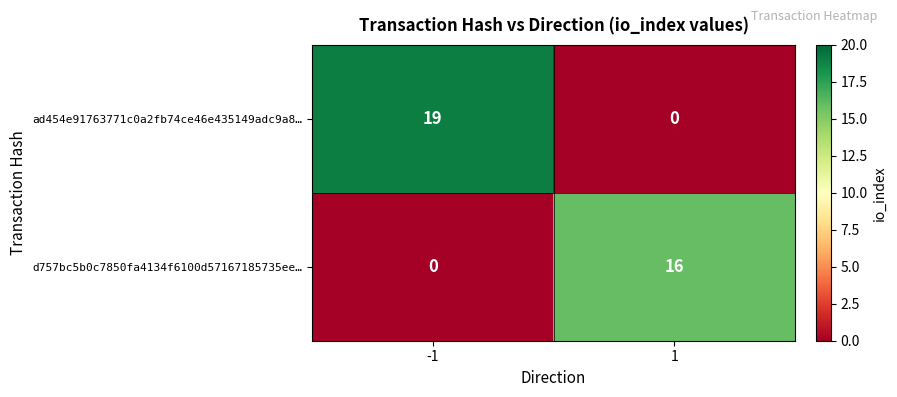

What value does the ad454e91763771c0a2fb74ce46e435149adc9a8… series have at -1, to the nearest 5?

20